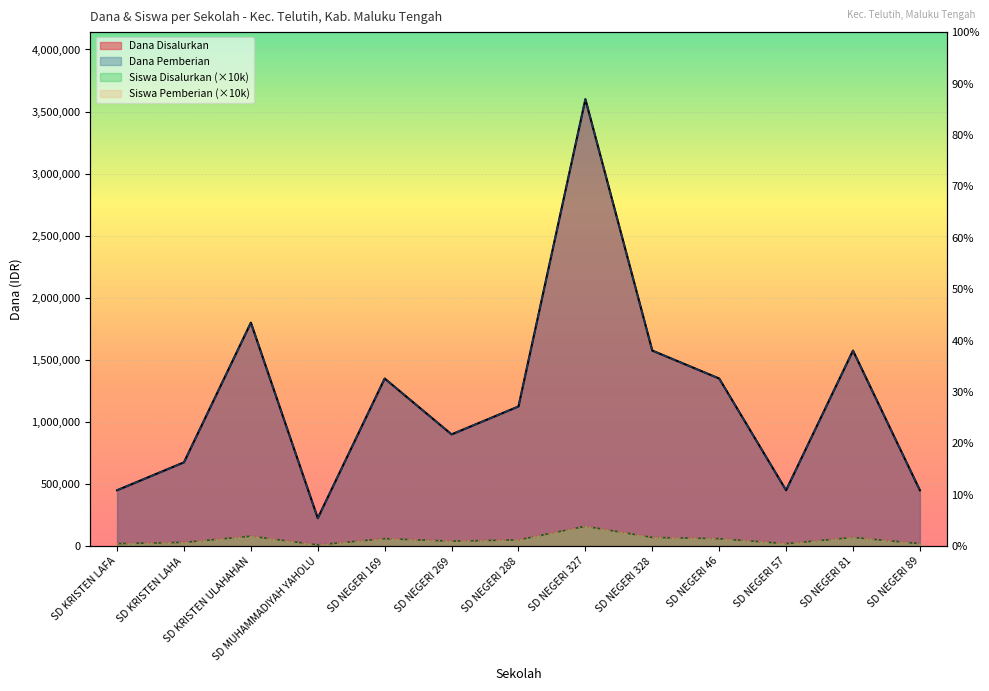

How many interior local peaks does the Siswa Disalurkan series have?

4